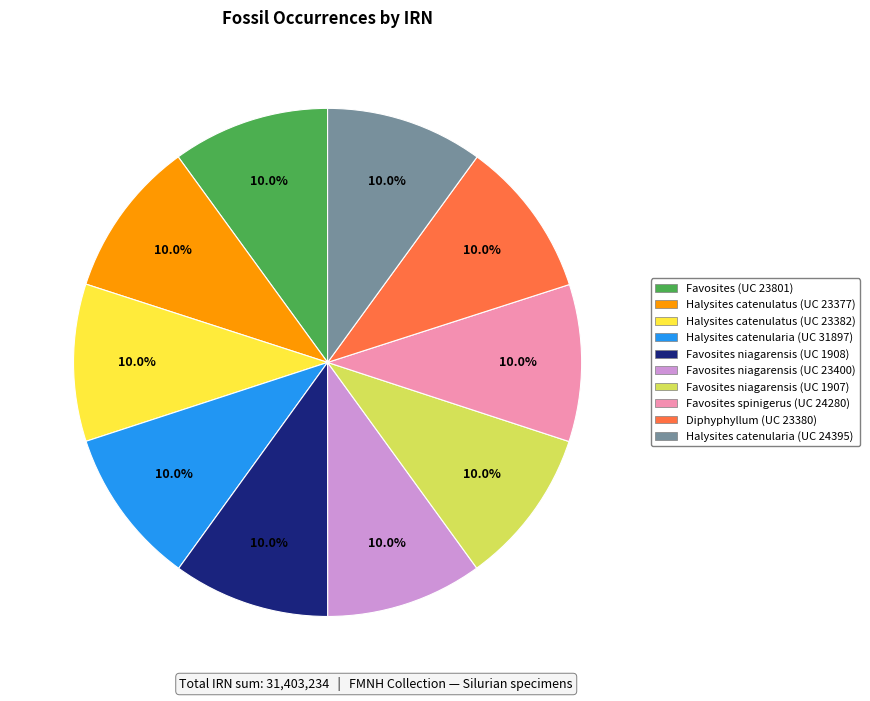

Is there a majority slice in this chart?

No